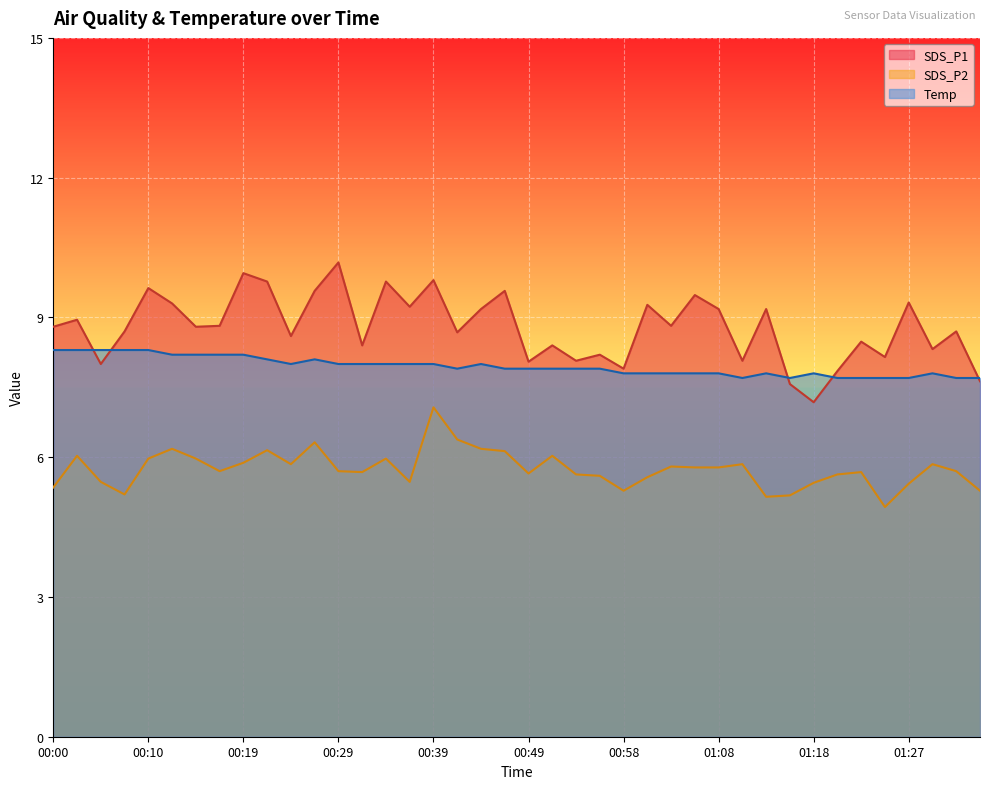

What is the sum of the SDS_P1 values at 00:15 and 01:35?

16.4